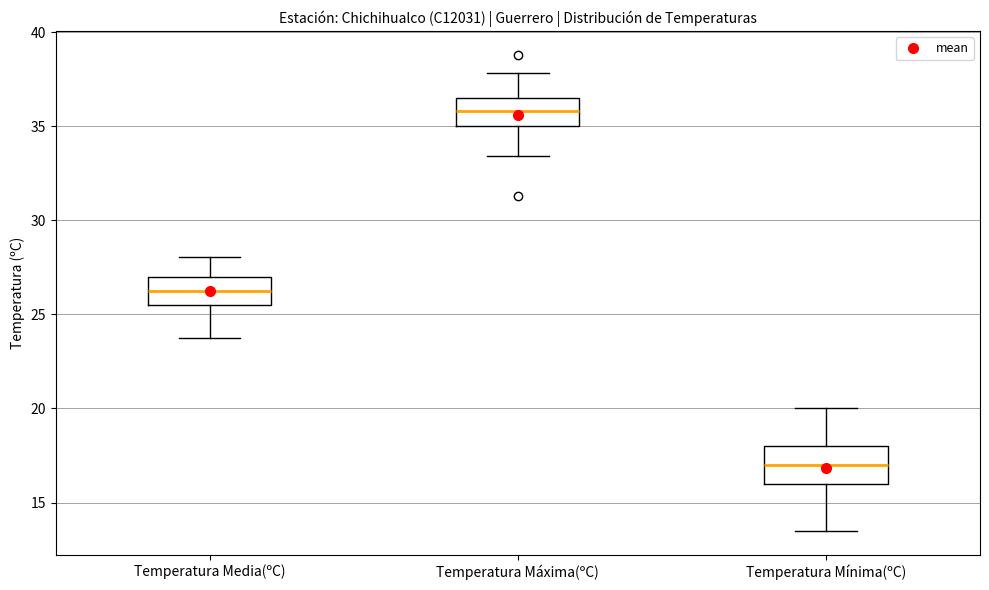

Which box is the tallest, from its lower edge to its upper edge?

Temperatura Mínima(ºC)